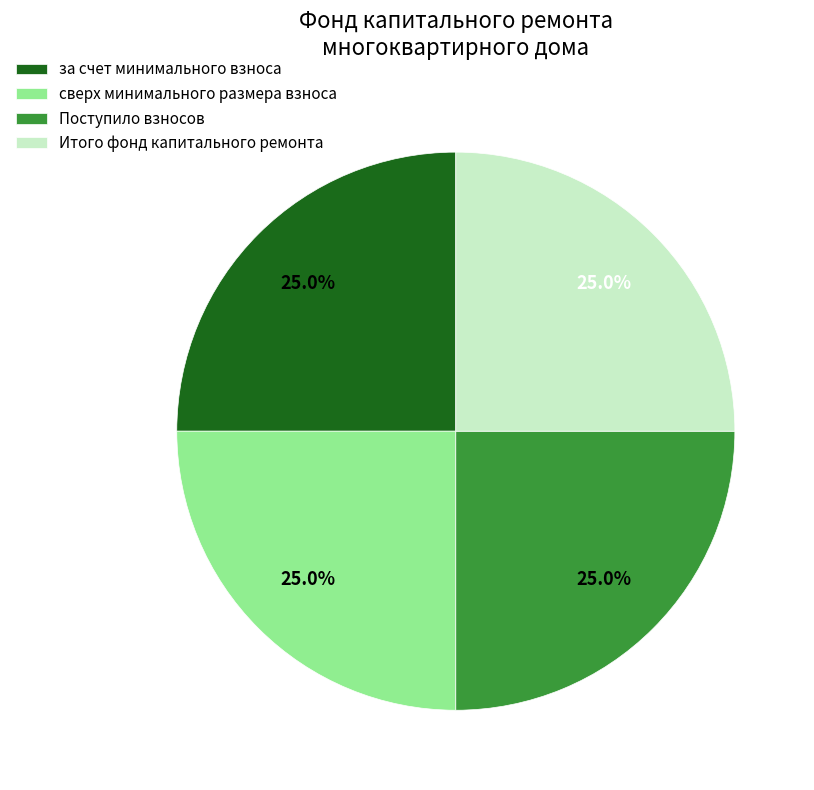

Is за счет минимального взноса the majority of the pie?

No